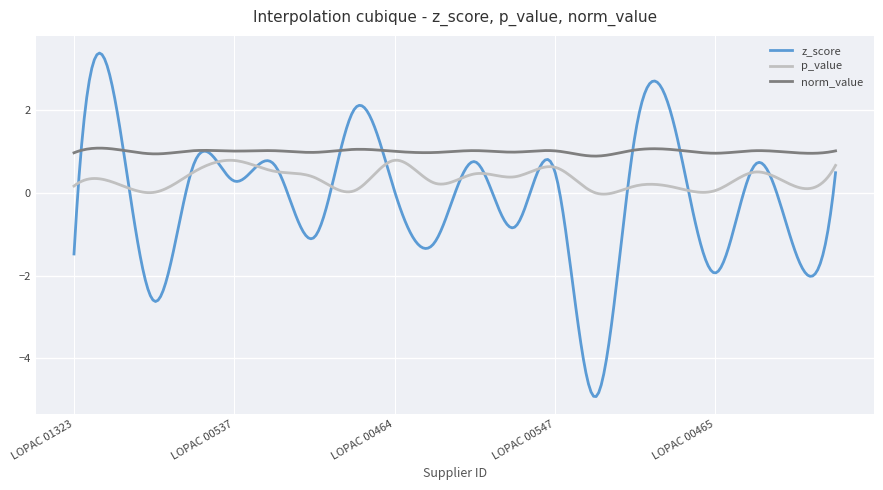

What is the maximum value shown in the chart?

3.4